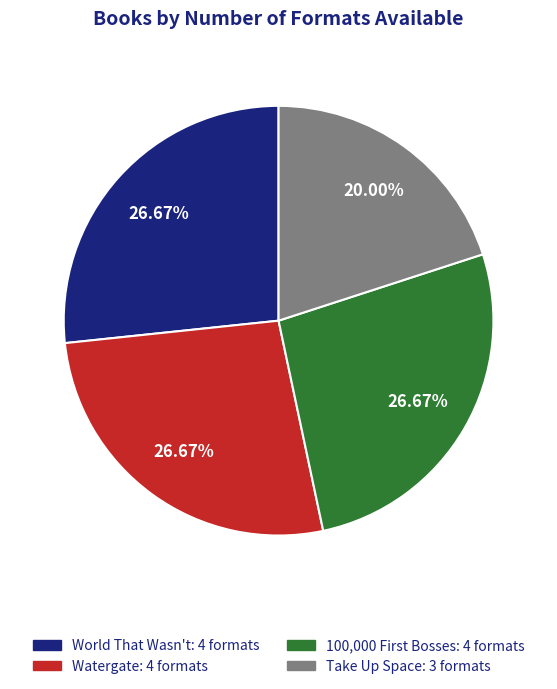

Does any single category account for the majority?

No